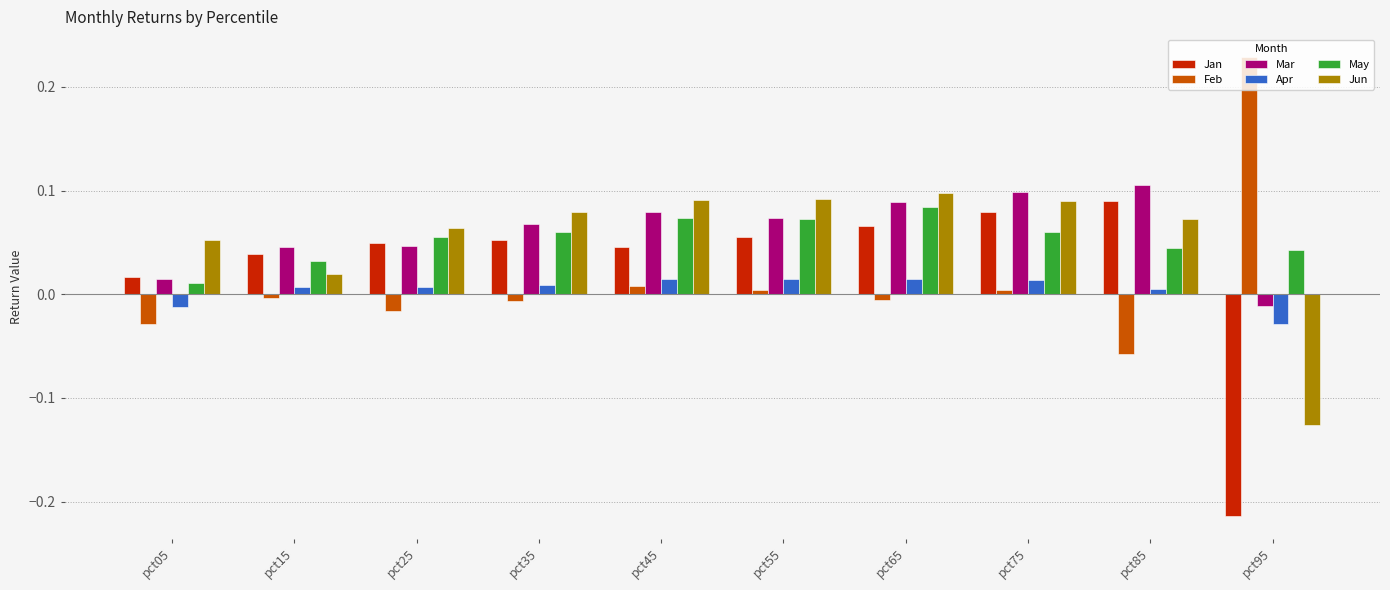

At how many categories does at least one series exceed 0?

10